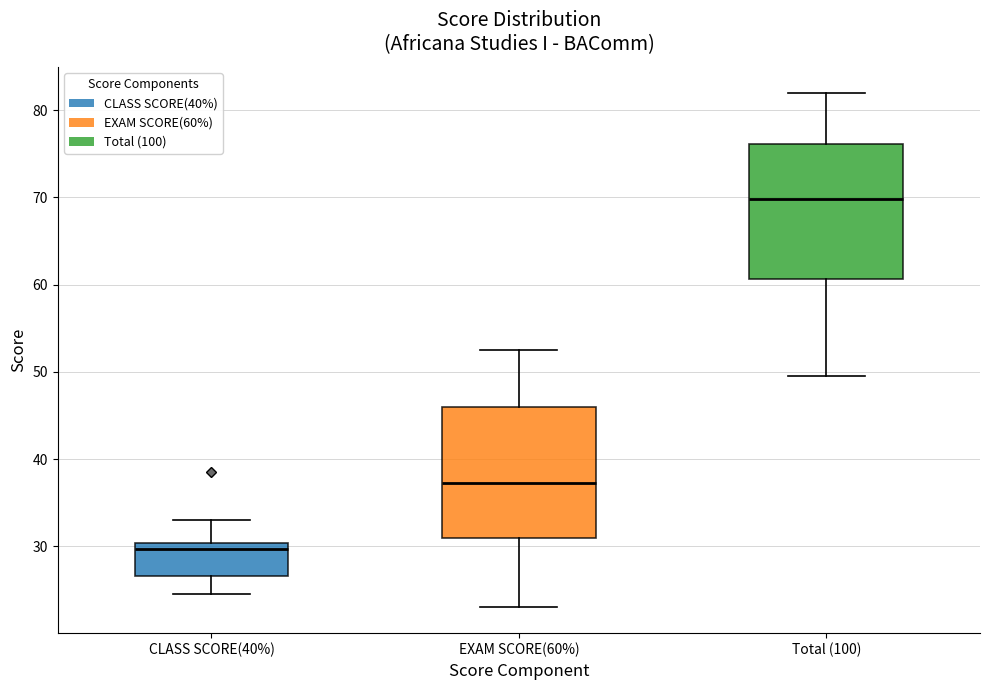

Reading left to right, transcribe this box plot: for each box, give where its median line is, the range the box spans, and where its two whiskers end, as read against the y-axis. The values are not printed on the chart, so give them approximately, as read against the axis.

CLASS SCORE(40%): median 30 (just below the box's upper edge), box 27 to 30, whiskers 25 to 33
EXAM SCORE(60%): median 37, box 31 to 46, whiskers 23 to 53
Total (100): median 70, box 61 to 76, whiskers 50 to 82